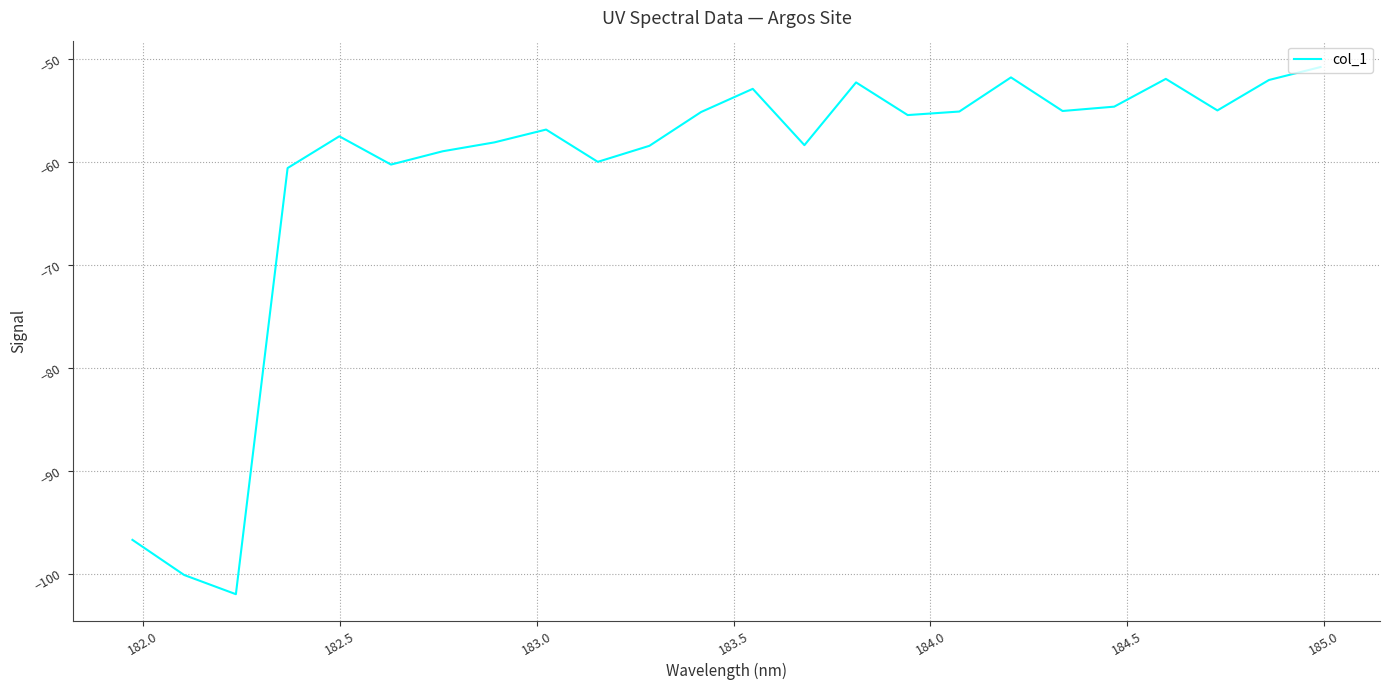

What is the difference between the maximum and minimum values?

51.2